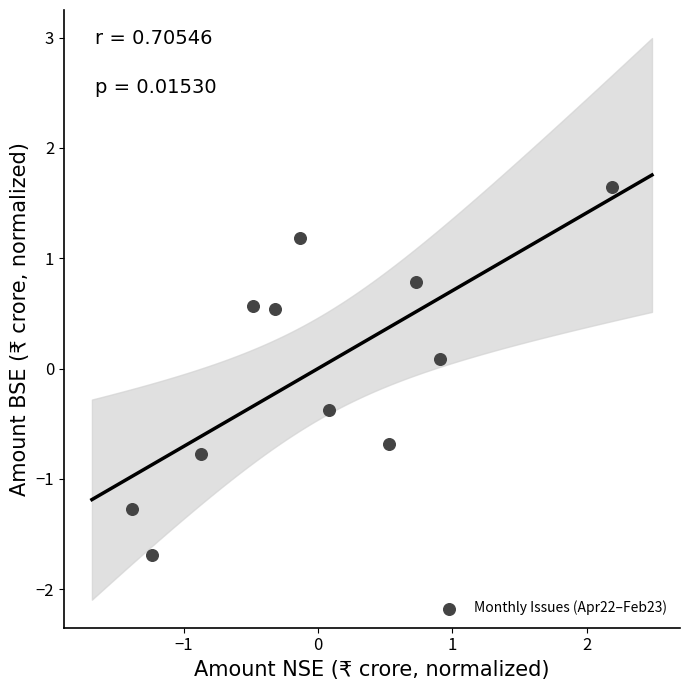

What is the range of X values (max minus min)?

3.6